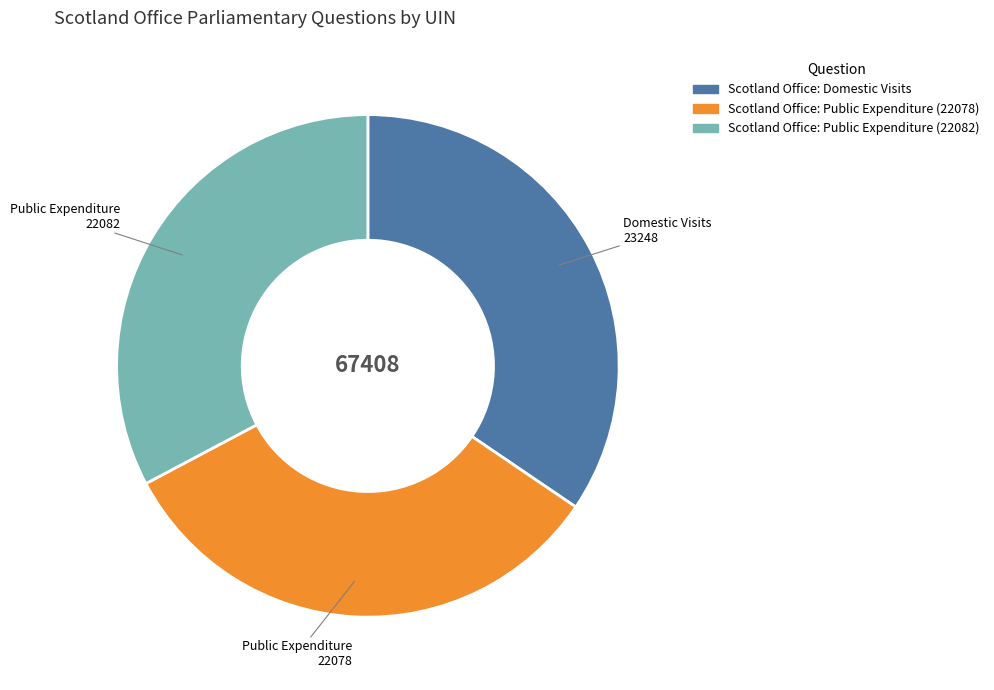

Is there a majority slice in this chart?

No